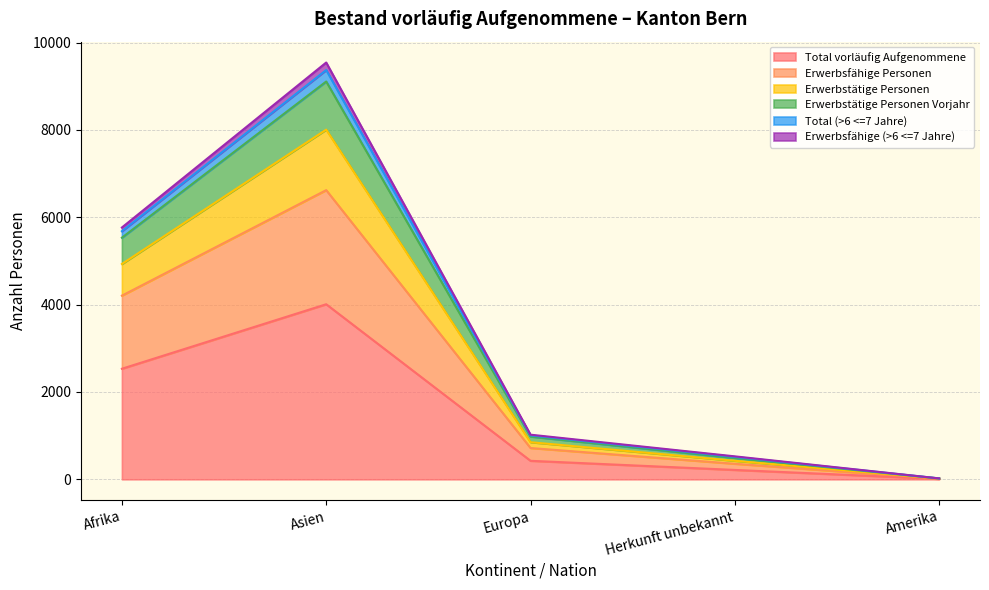

Which category has the highest value in the Total vorläufig Aufgenommene series?

Asien